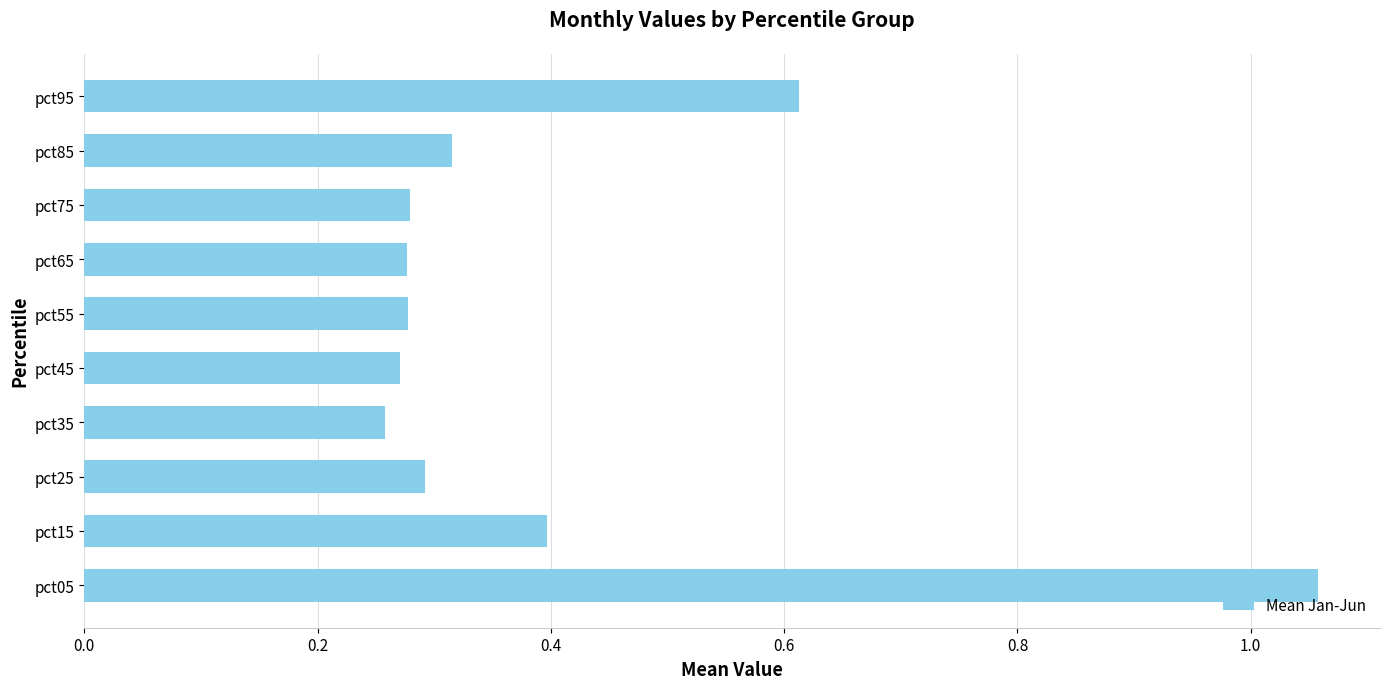

What is the sum of all values?

4.0